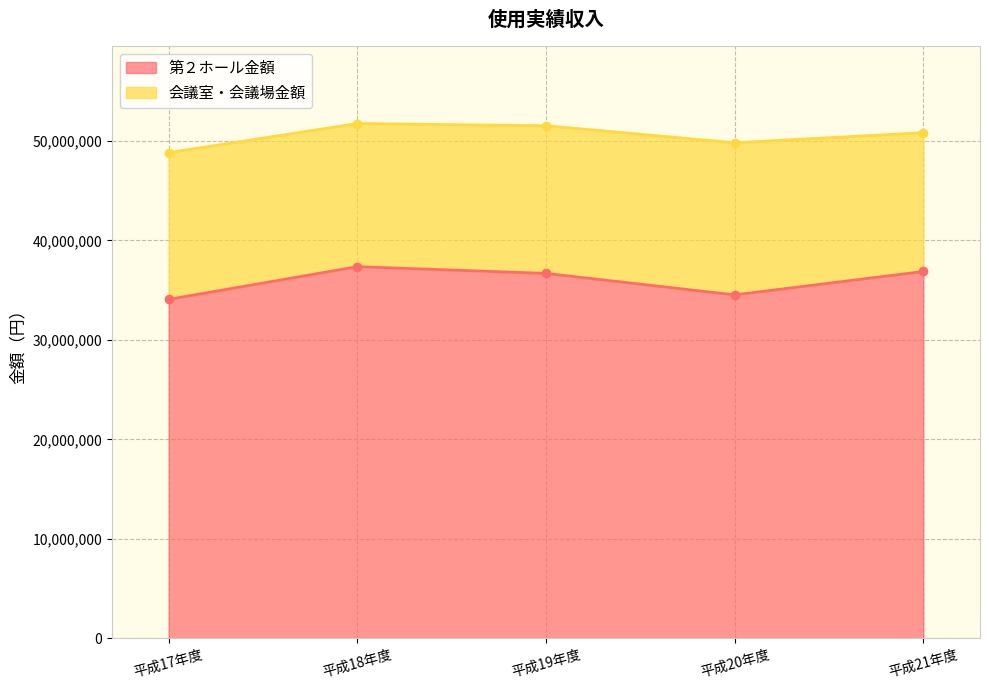

True or false: there are more than 1 points higher than both neighbors.

False